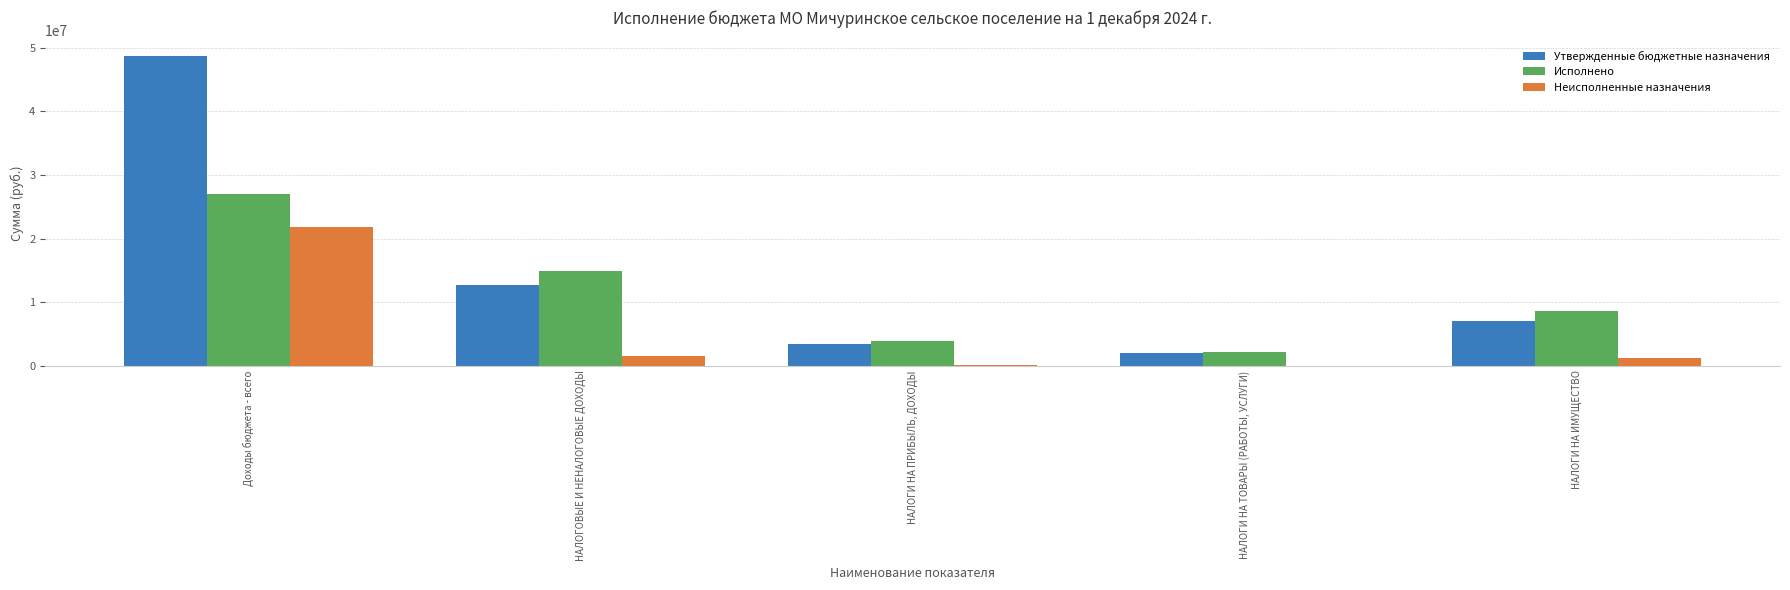

Count the number of data series in this chart.

3